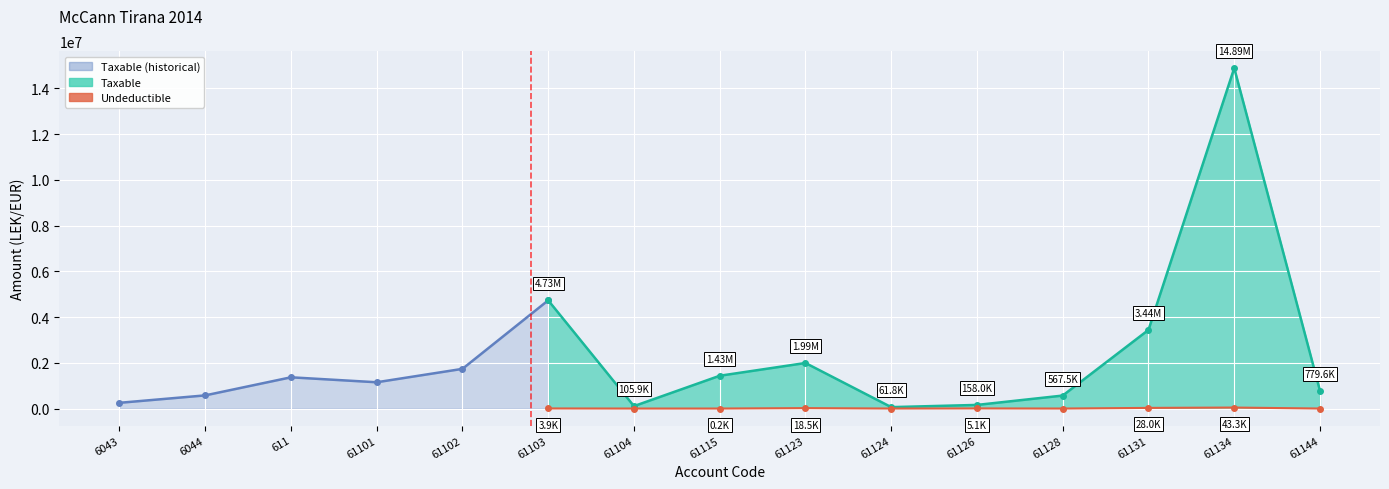

In Taxable, how many points are lower than both neighbors (excluding endpoints)?

3